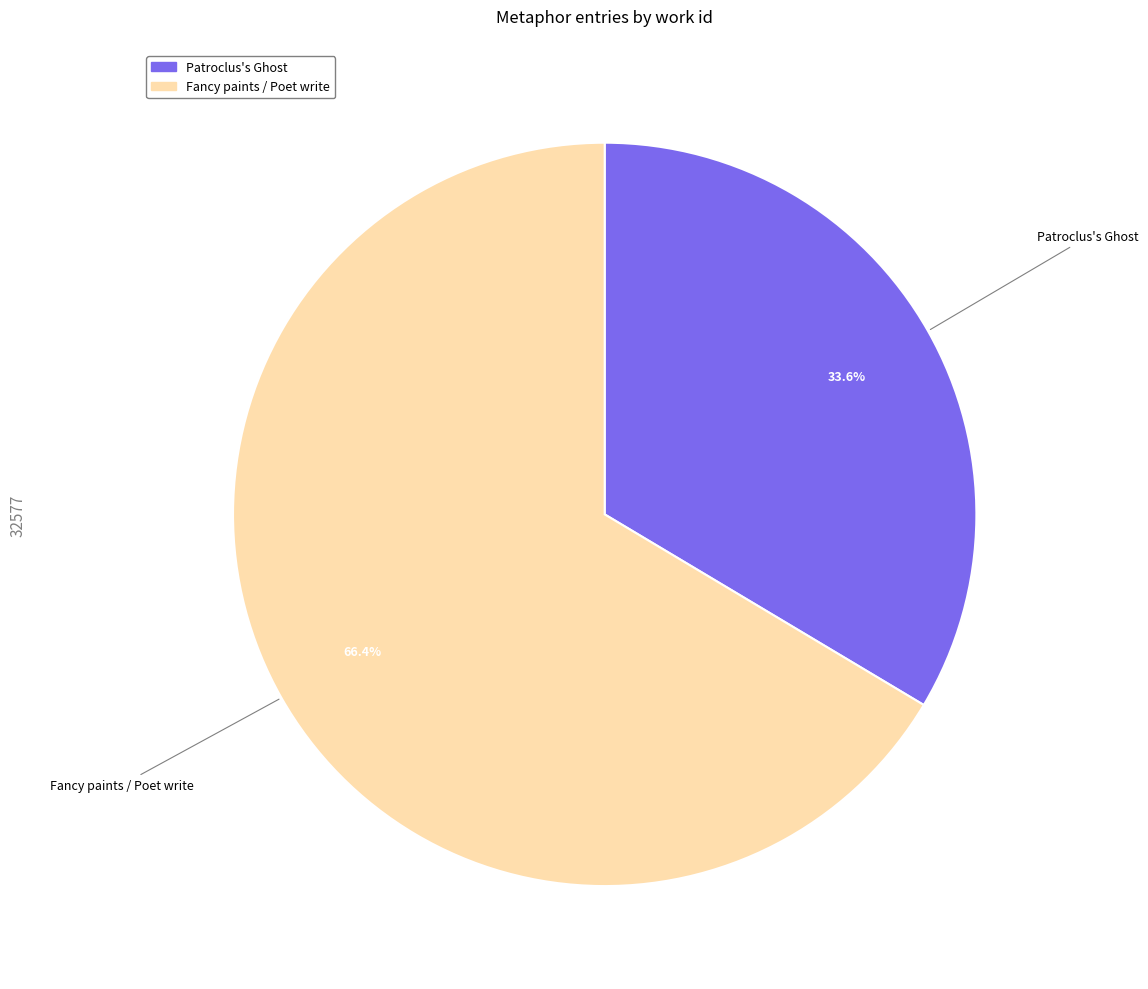

To the nearest percent, what is the difference between the largest and smallest slice percentages?

33%